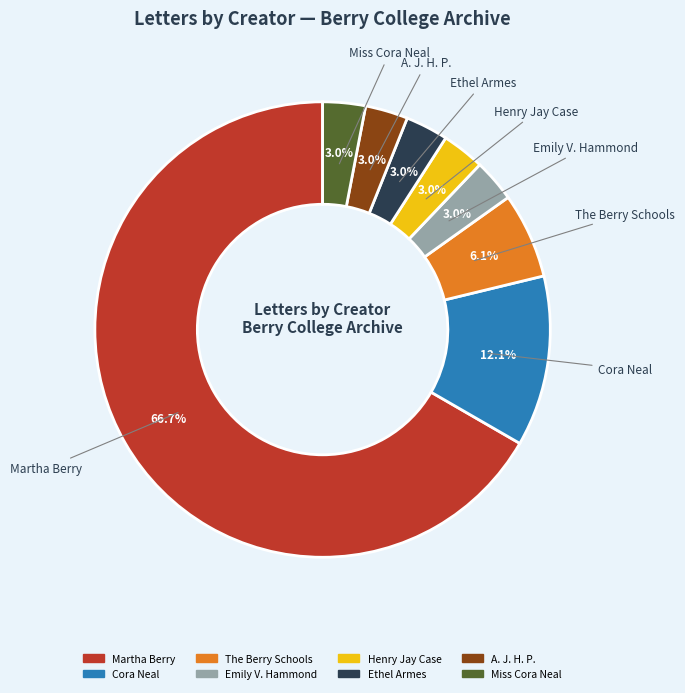

Is there any slice that represents more than half of the pie?

Yes